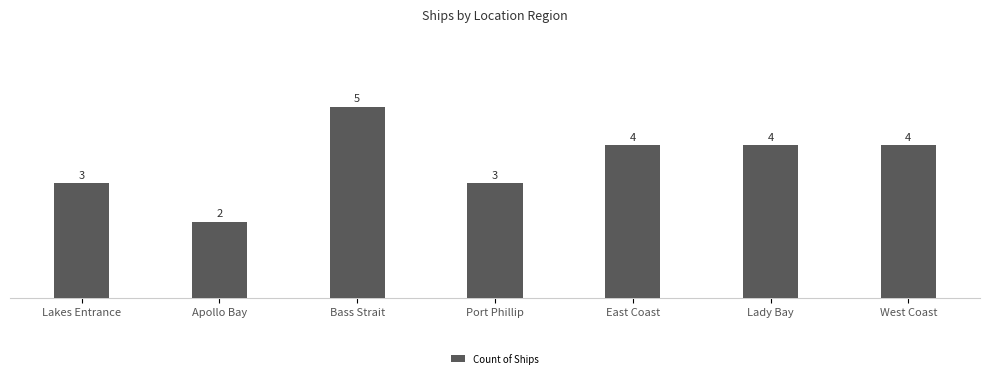

Reading right to left, list all the values displayed in this chart.

4	4	4	3	5	2	3